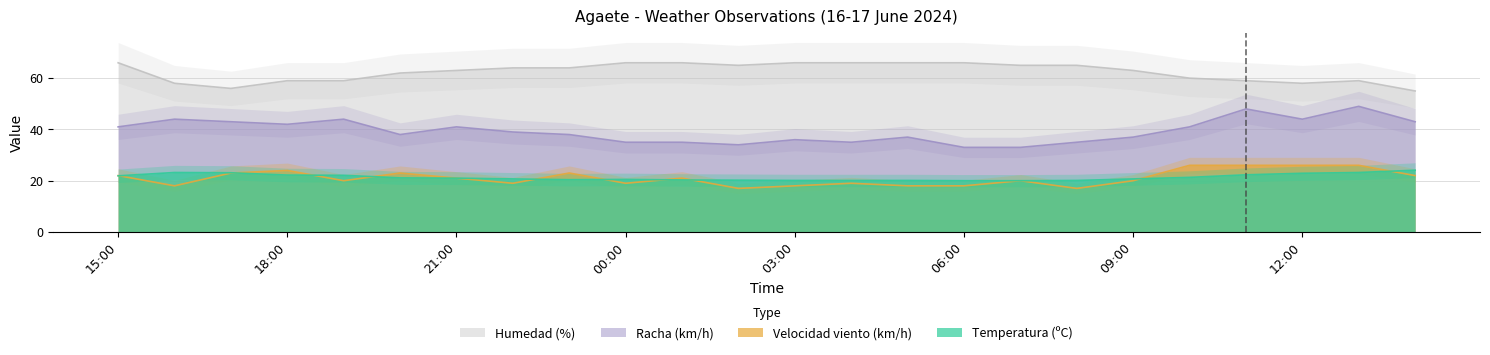

How many data points in Temperatura (ºC) are less than 21?

12